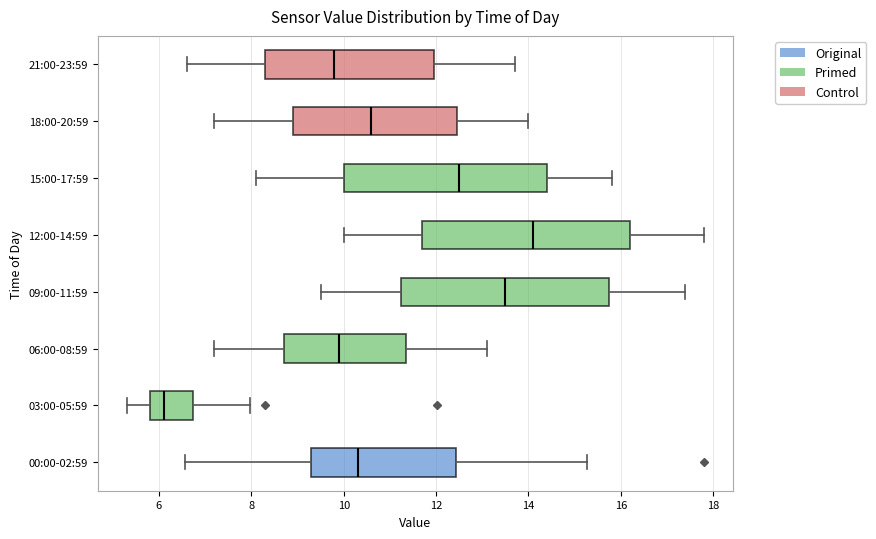

Where does the median line of the box for 18:00-20:59 sit on the x-axis? The values are not printed on the chart, so give them approximately, as read against the axis.

10.6